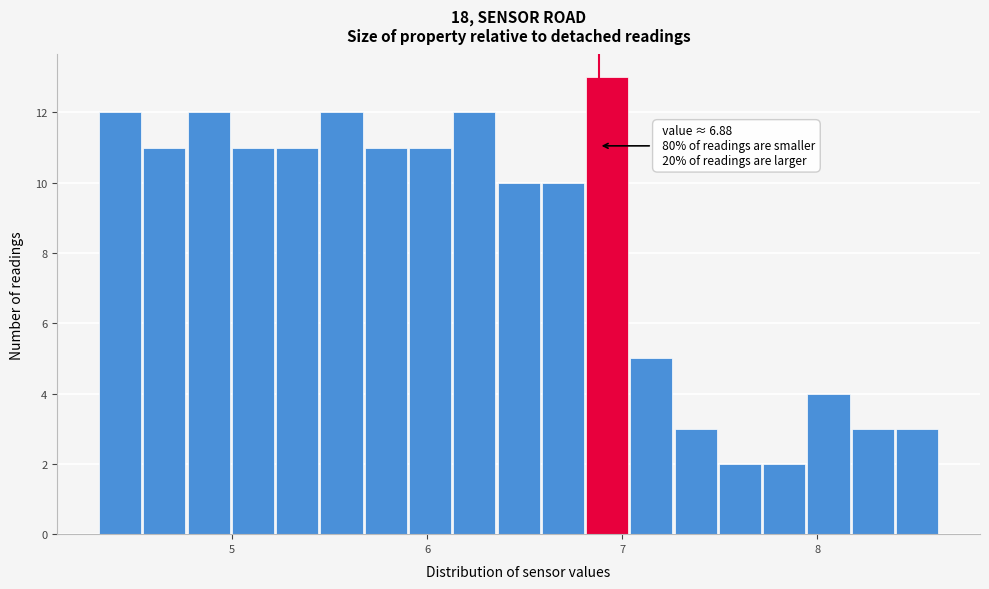

Around what value on the x-axis is the tallest bar? Give the approximate position of its centre, as read against the axis.

6.9